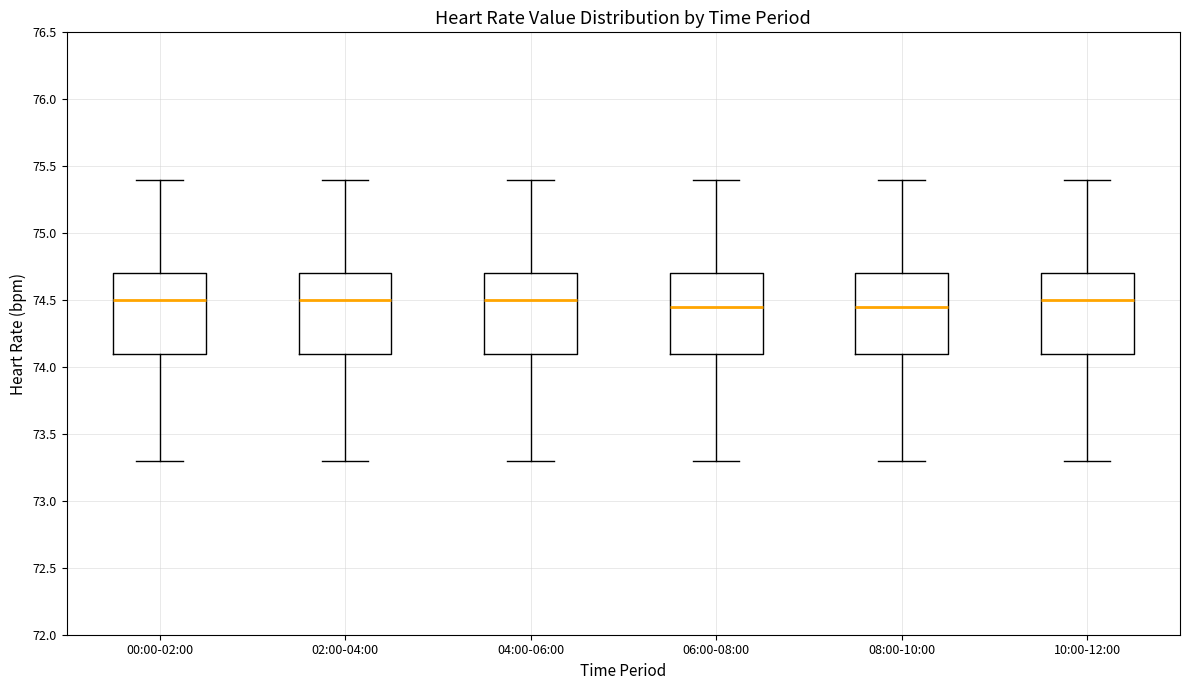

Reading left to right, transcribe this box plot: for each box, give where its median line is, the range the box spans, and where its two whiskers end, as read against the y-axis. The values are not printed on the chart, so give them approximately, as read against the axis.

00:00-02:00: median 74.50, box 74.10 to 74.70, whiskers 73.30 to 75.40
02:00-04:00: median 74.50, box 74.10 to 74.70, whiskers 73.30 to 75.40
04:00-06:00: median 74.50, box 74.10 to 74.70, whiskers 73.30 to 75.40
06:00-08:00: median 74.45, box 74.10 to 74.70, whiskers 73.30 to 75.40
08:00-10:00: median 74.45, box 74.10 to 74.70, whiskers 73.30 to 75.40
10:00-12:00: median 74.50, box 74.10 to 74.70, whiskers 73.30 to 75.40